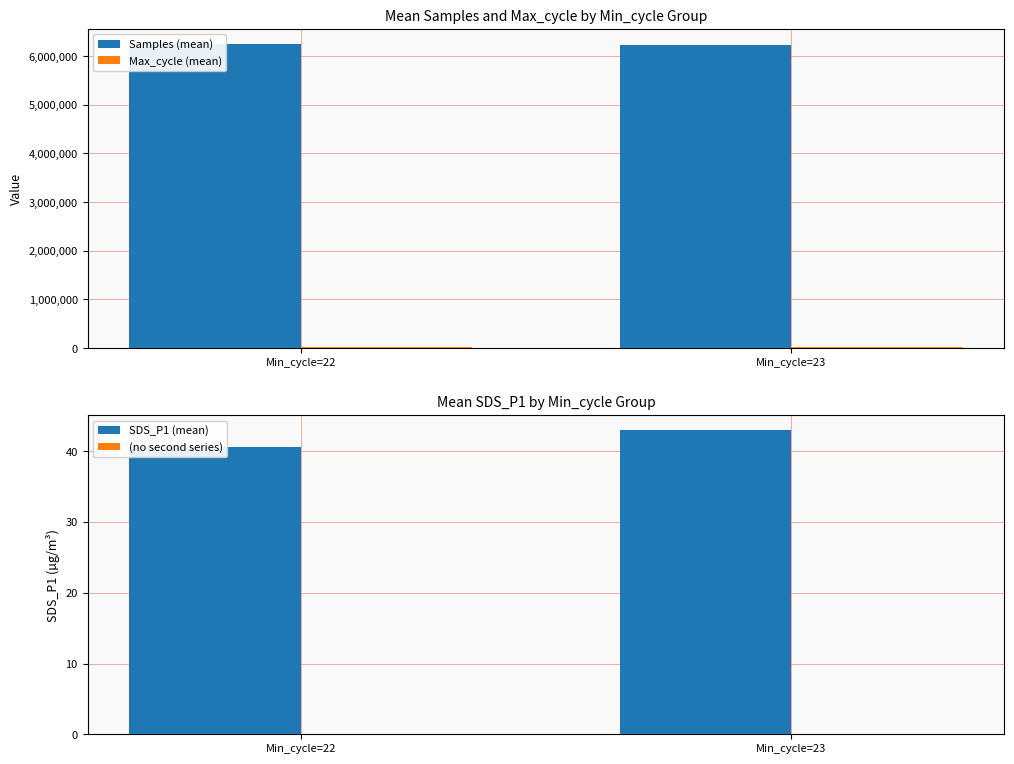

Where does the Samples (mean) series first go above 6247143?

Min_cycle=22